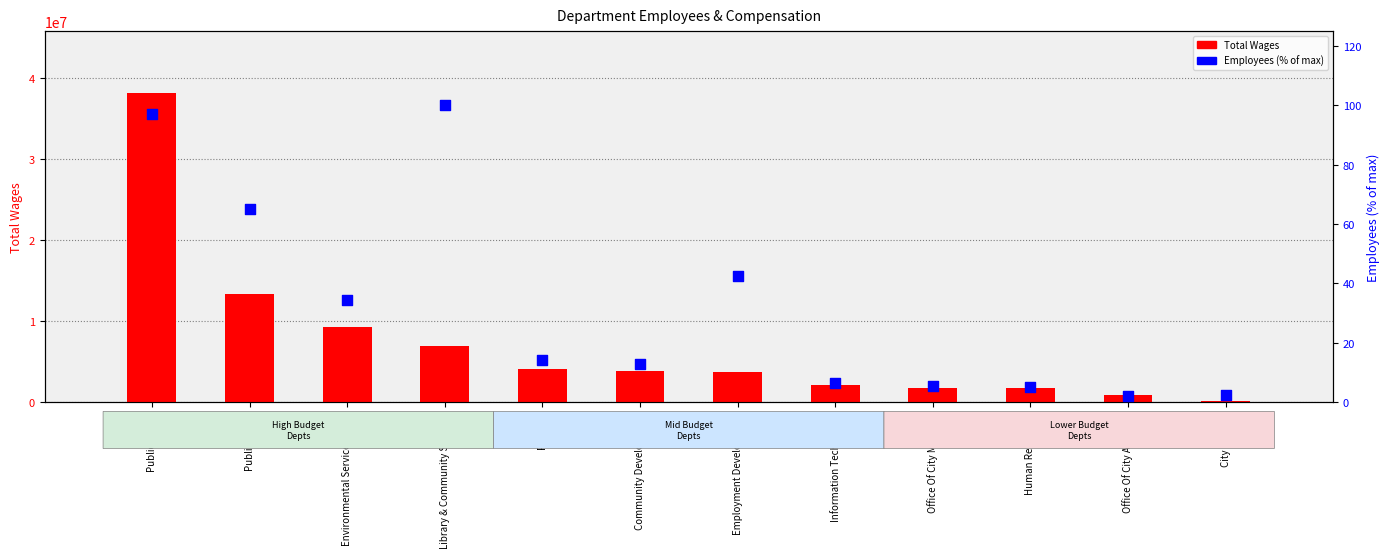

Which series has the widest spread of Y values?

Total Wages